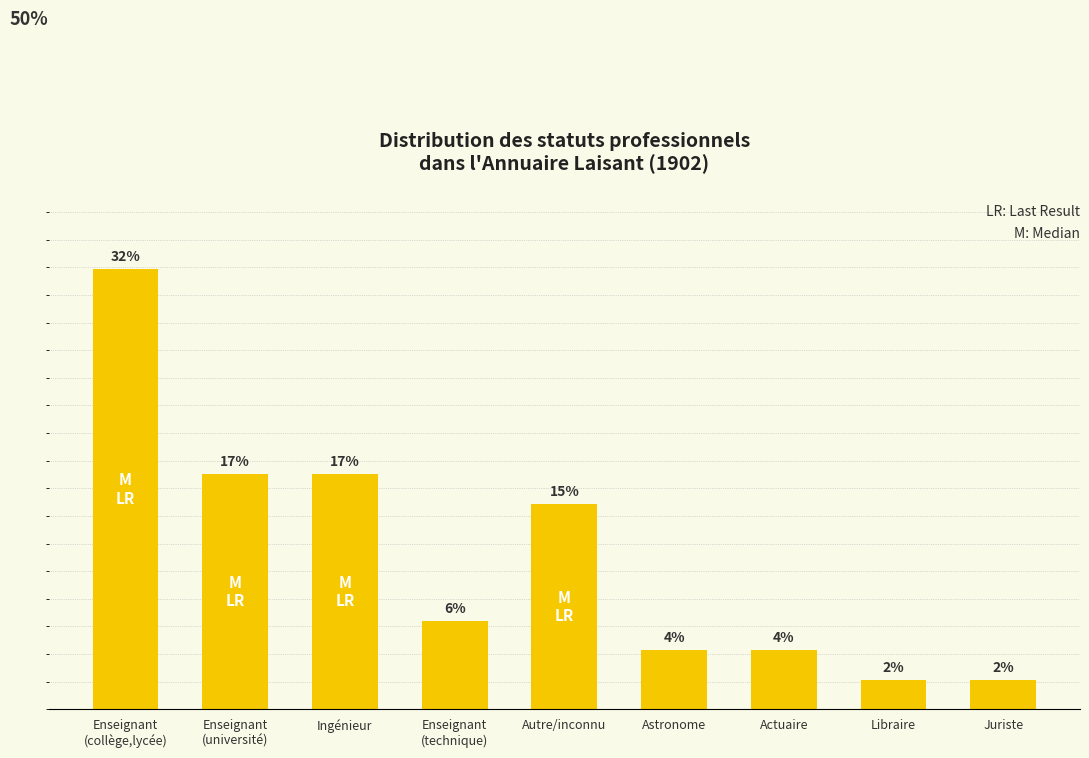

Which category has the lowest value across all series?

Libraire